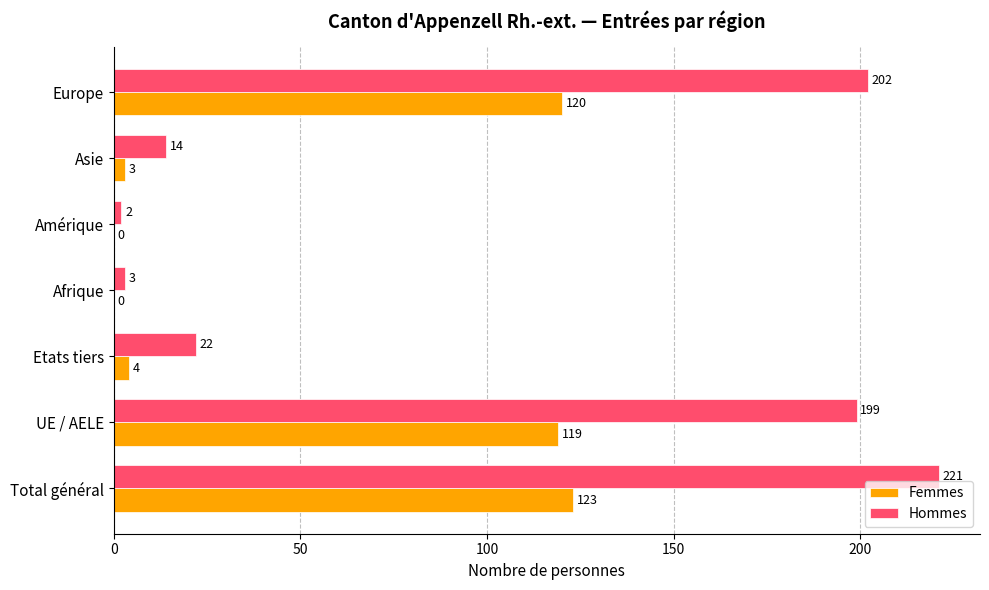

Is it true that Hommes equals 318 at Europe?

False